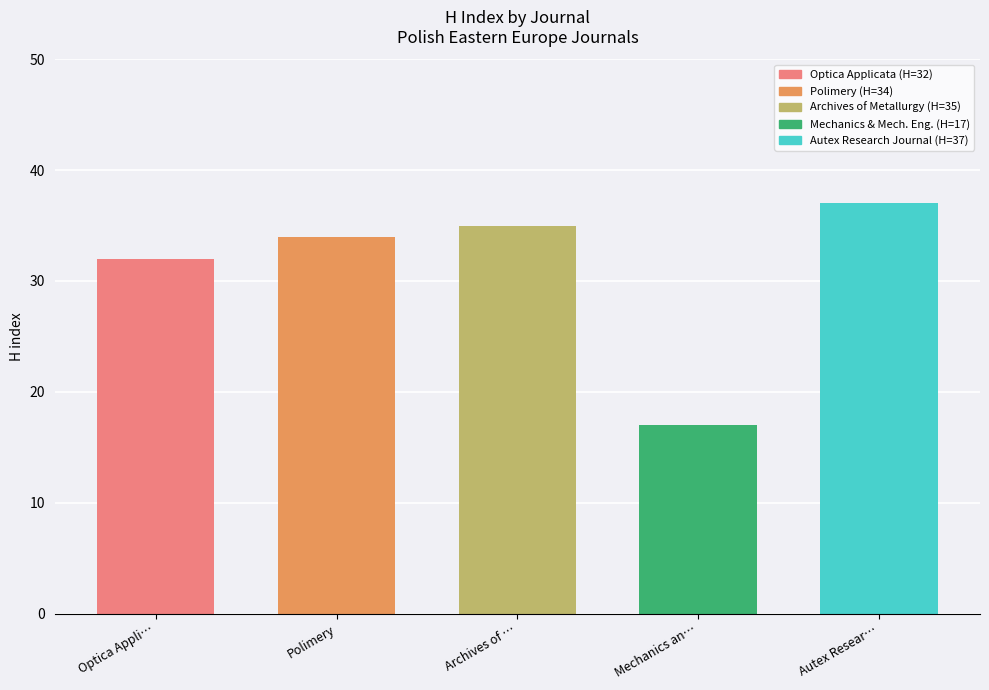

What is the sum of the values at Archives of … and Polimery?

69